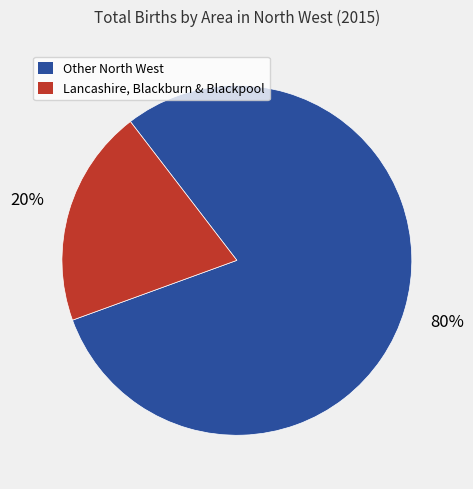

To the nearest percent, what is the difference between the largest and smallest slice percentages?

60%